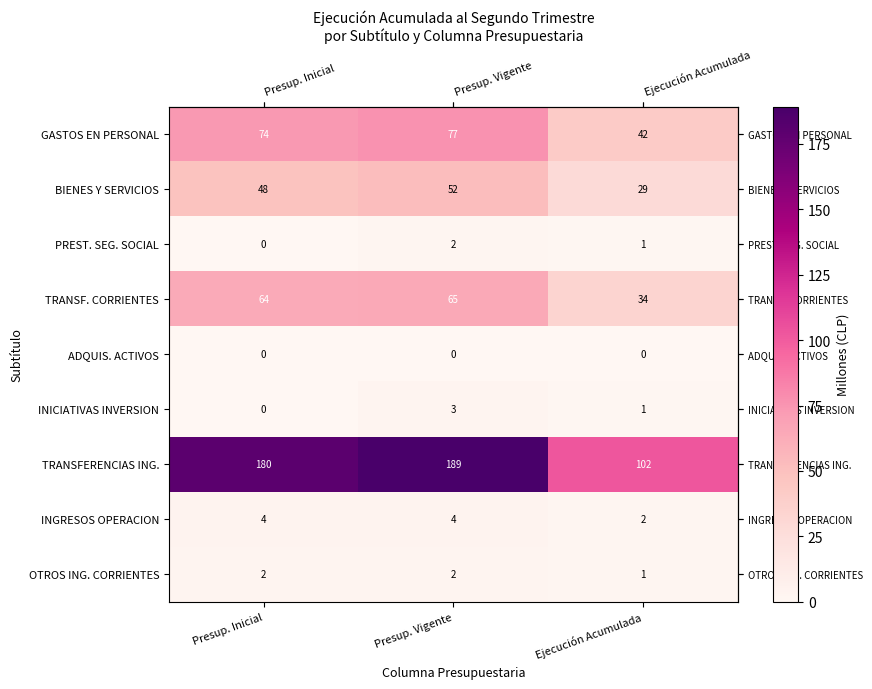

Between Presup. Inicial and Presup. Vigente, which series saw the biggest shift?

TRANSFERENCIAS ING.